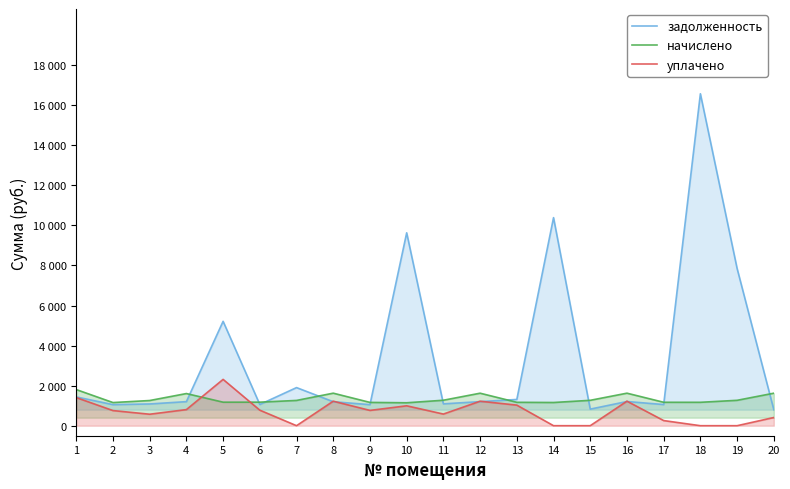

Rank the series by their maximum value, from lowest to highest.

начислено, уплачено, задолженность